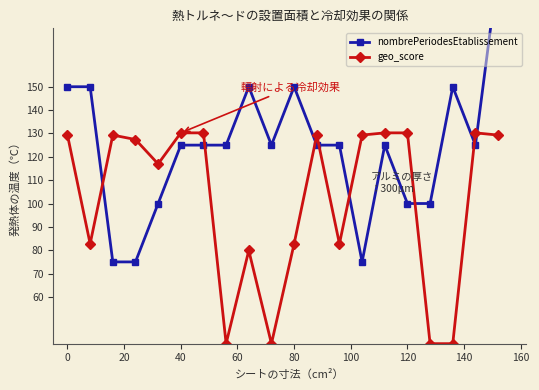

True or false: geo_score has more than 1 points higher than both neighbors.

True